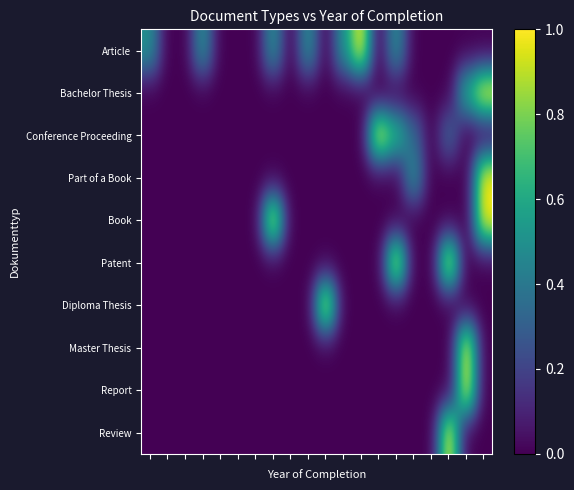

At which category is the sum across all series the highest?

19